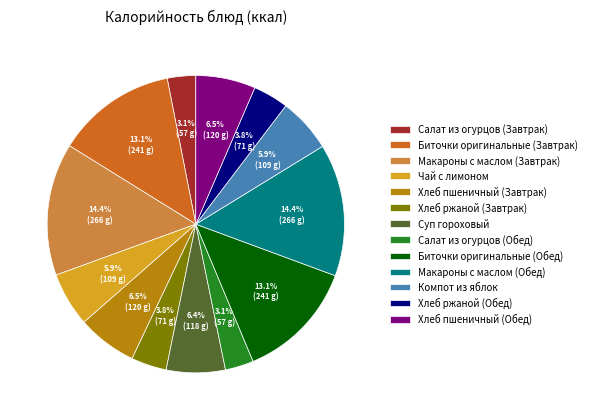

Count the number of slices in the pie.

13